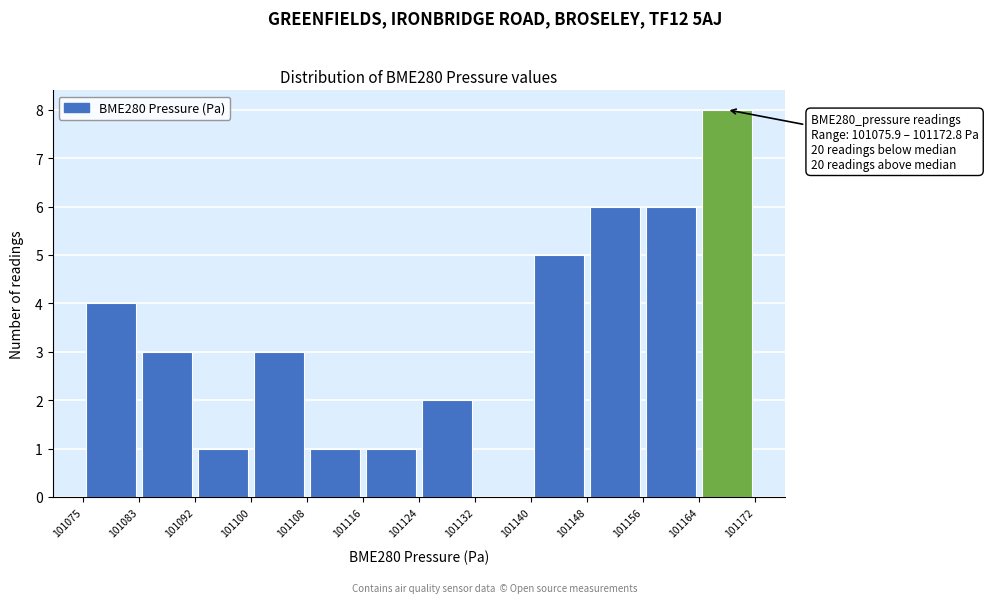

Over which range of the x-axis is the bar tallest?

101164 to 101172